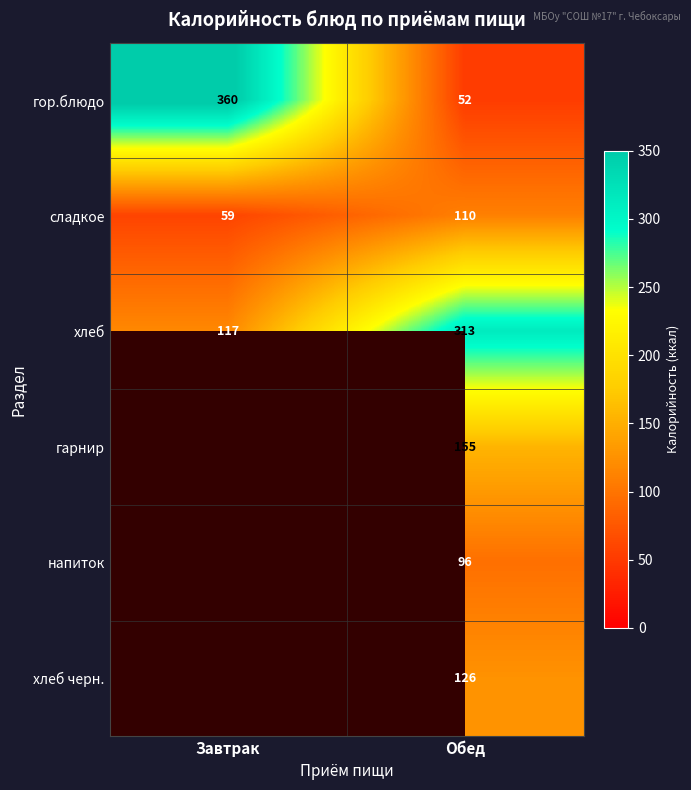

What is the difference between the highest and lowest values at Обед?

261